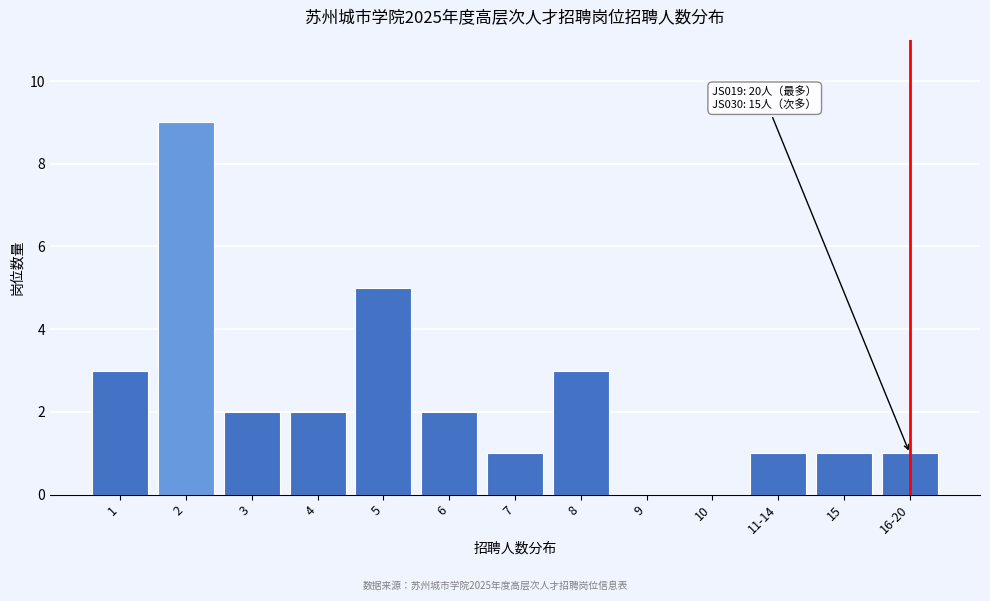

Reading right to left, list all the values displayed in this chart.

16-20=1	15=1	11-14=1	10=0	9=0	8=3	7=1	6=2	5=5	4=2	3=2	2=9	1=3